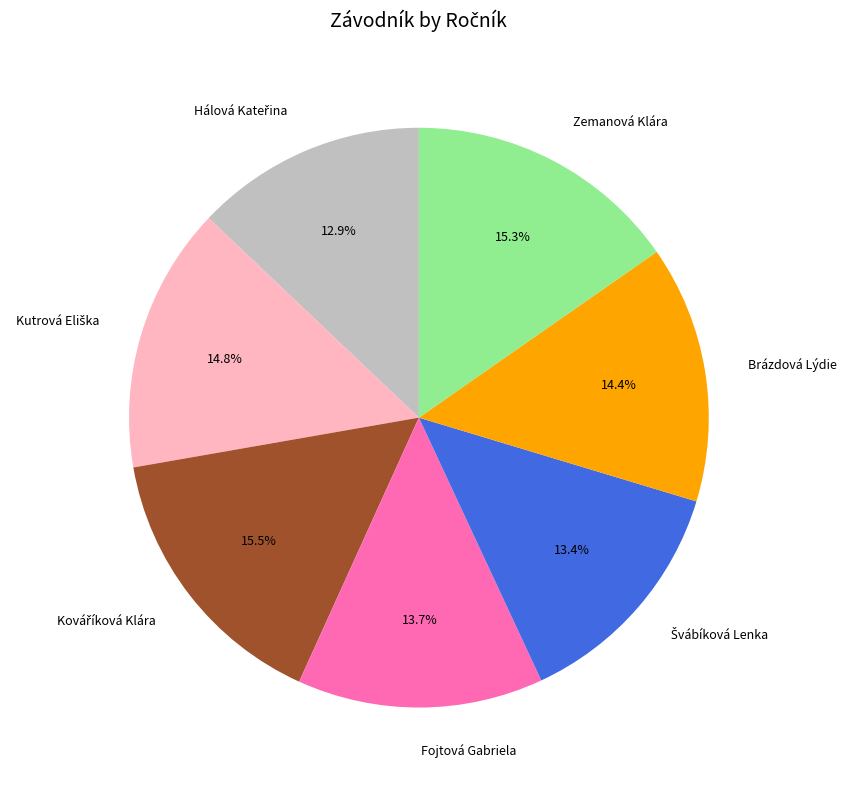

Which has a higher value, Brázdová Lýdie or Zemanová Klára?

Zemanová Klára